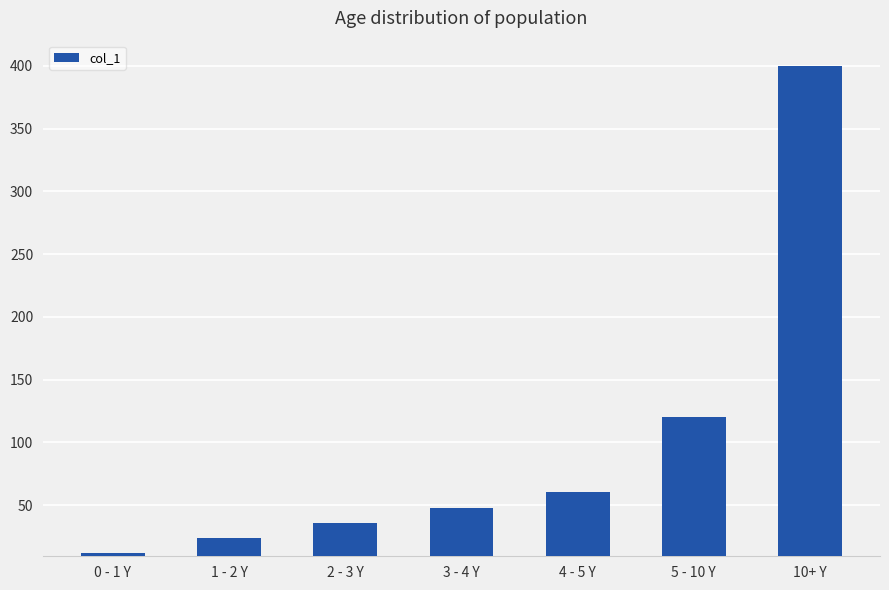

What is the value of the 7th bar from the left?

400